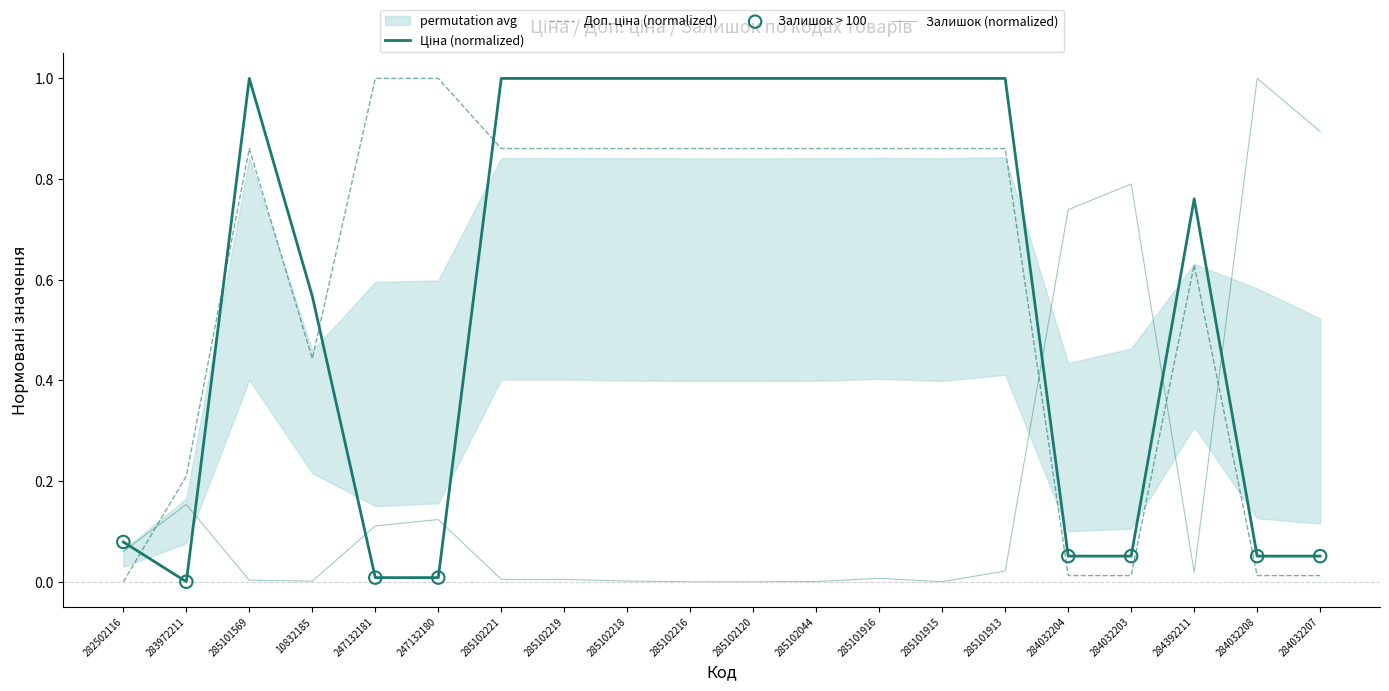

Which series contains the lowest Y value?

Ціна